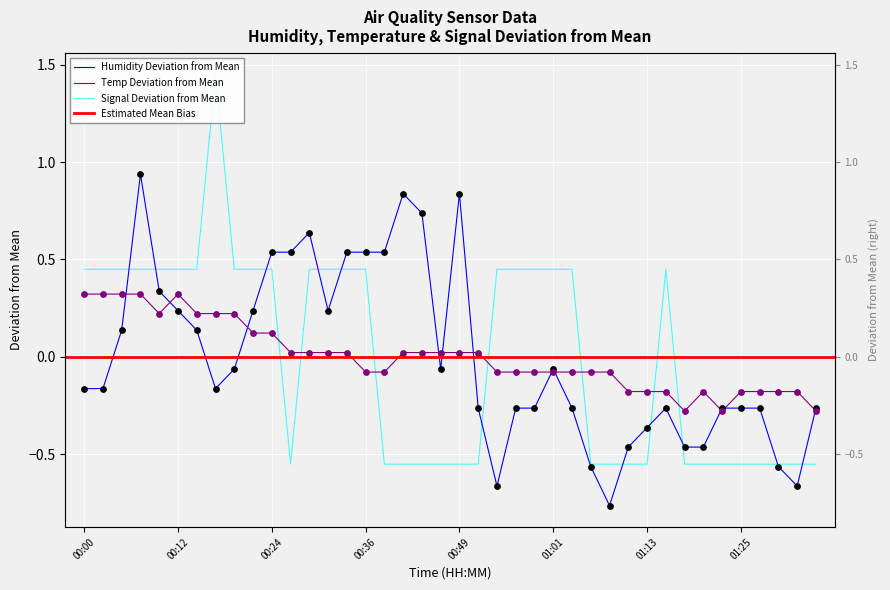

At how many categories does at least one series exceed 0?

28